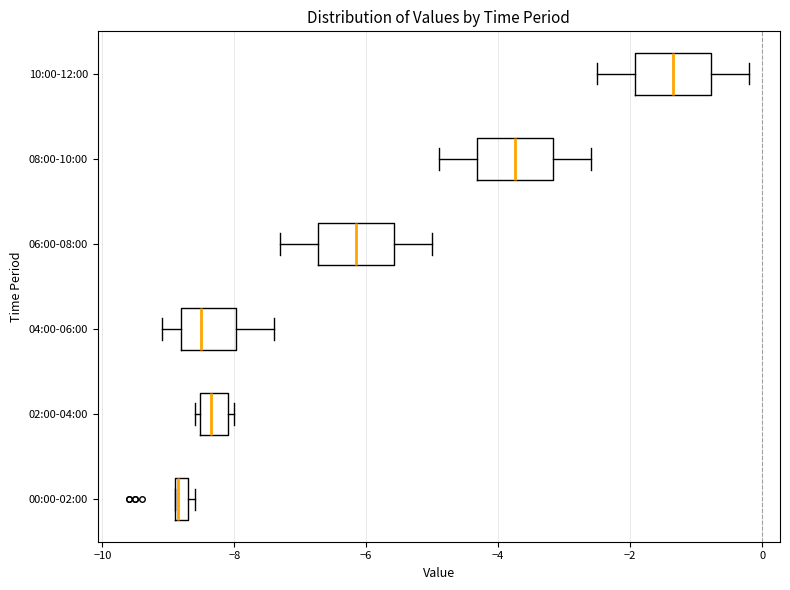

Where is the right edge of the box for 04:00-06:00 on the x-axis? The values are not printed on the chart, so give them approximately, as read against the axis.

-8.0